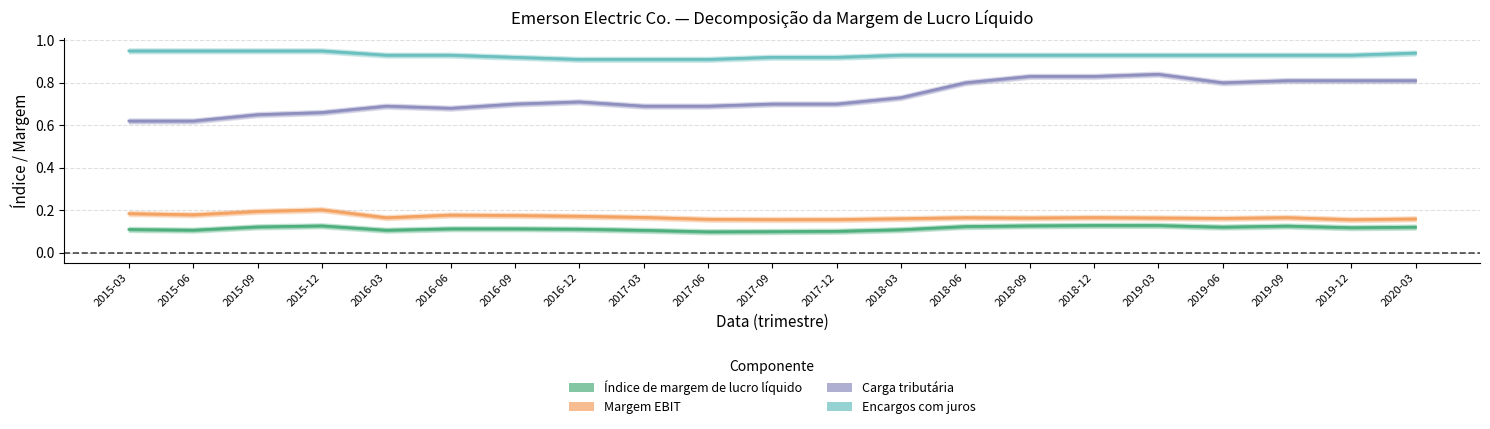

What are all the series names shown in the legend?

Índice de margem de lucro líquido, Margem EBIT, Carga tributária, Encargos com juros